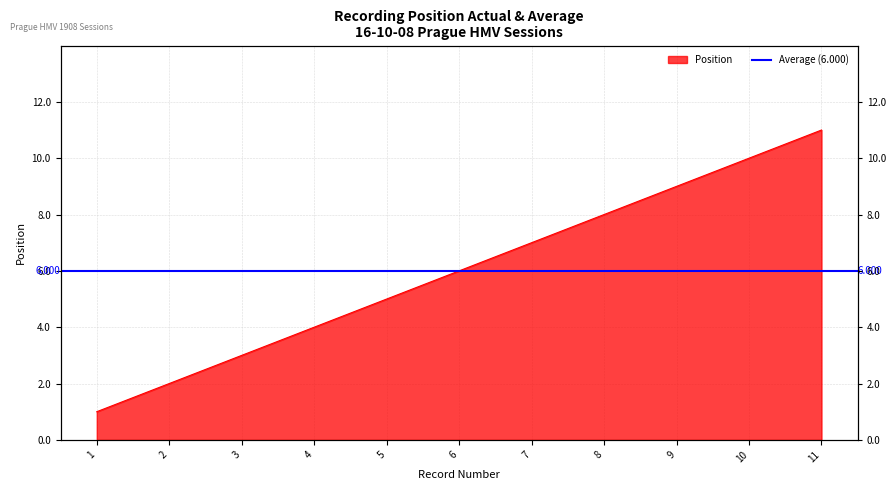

What is the value of the 4th point from the left?

4